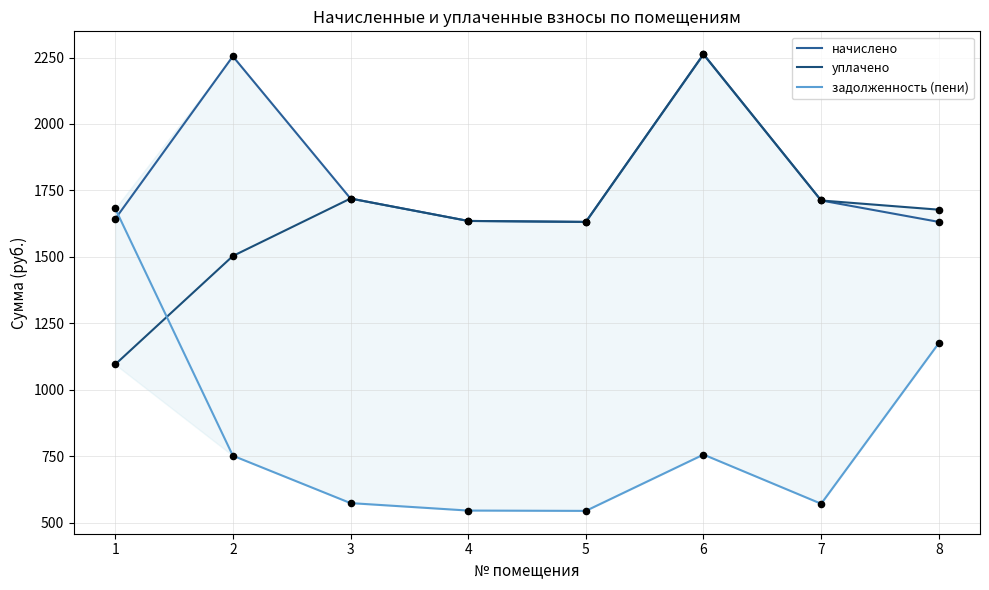

What is the total value across all series at 5?

3806.5